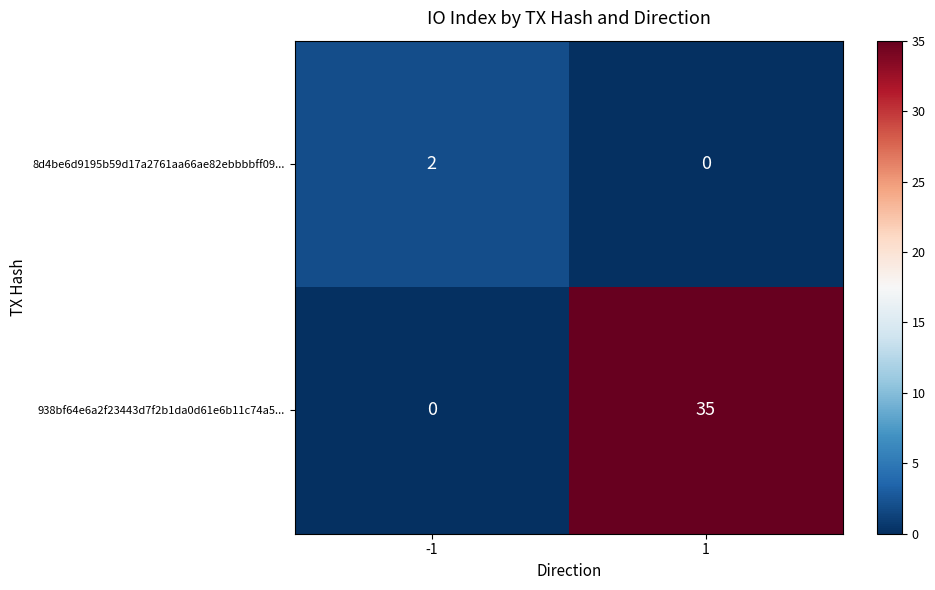

Is it true that 8d4be6d9195b59d17a2761aa66ae82ebbbbff09... equals 0 at 1?

True